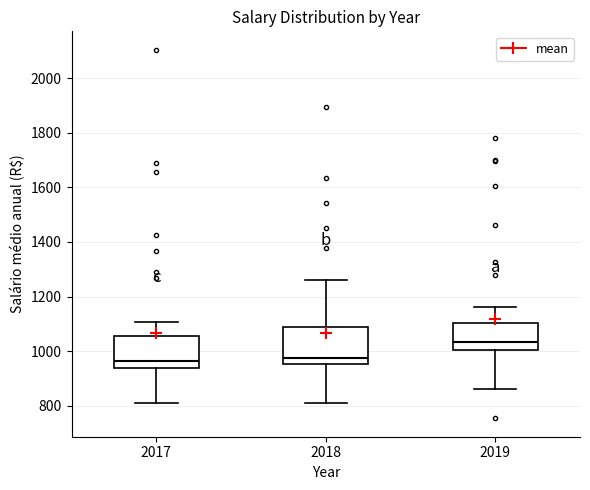

Reading left to right, read every box against the y-axis: the position of its median line, the range the box covers, and the ends of its whiskers. The values are not printed on the chart, so give them approximately, as read against the axis.

2017: median 960, box 940 to 1060, whiskers 800 to 1100
2018: median 980, box 960 to 1080, whiskers 820 to 1260
2019: median 1040, box 1000 to 1100, whiskers 860 to 1160